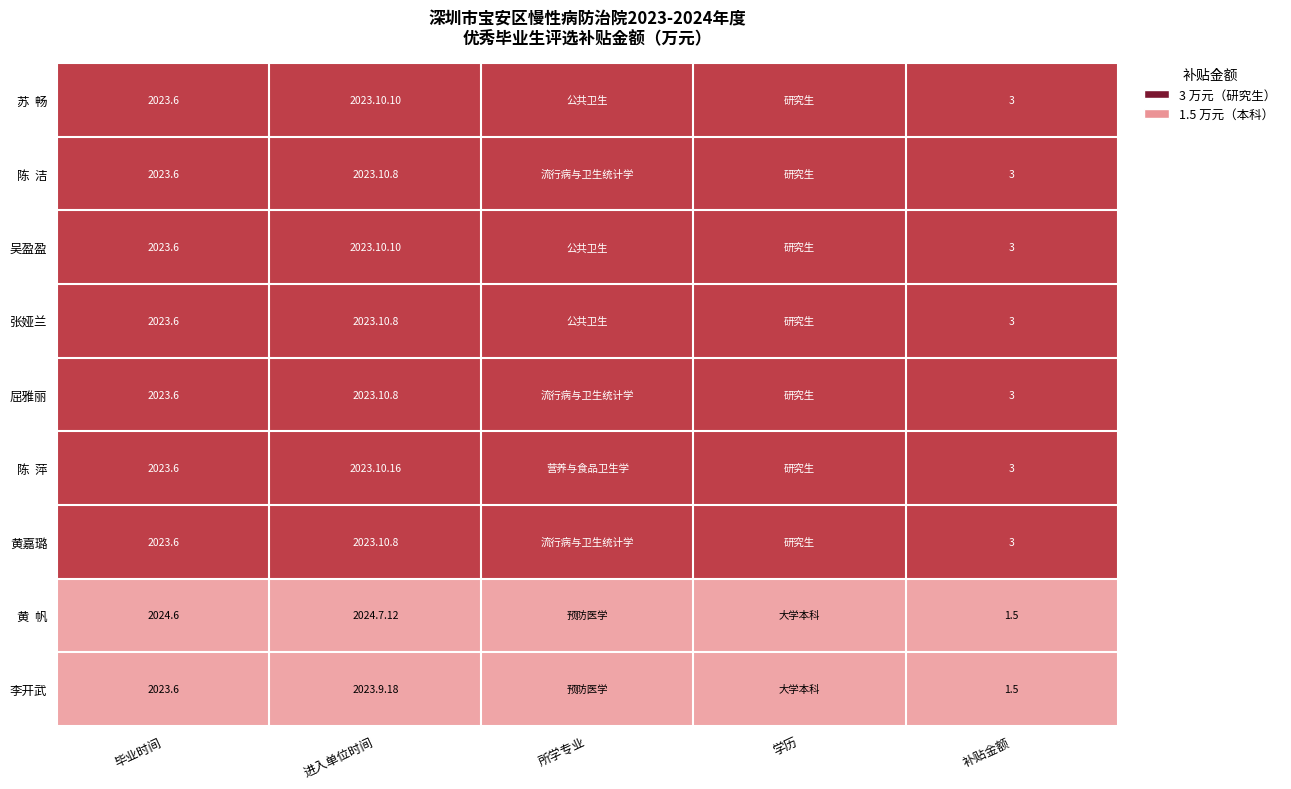

What is the difference between the highest and lowest values at 补贴金额?

1.5